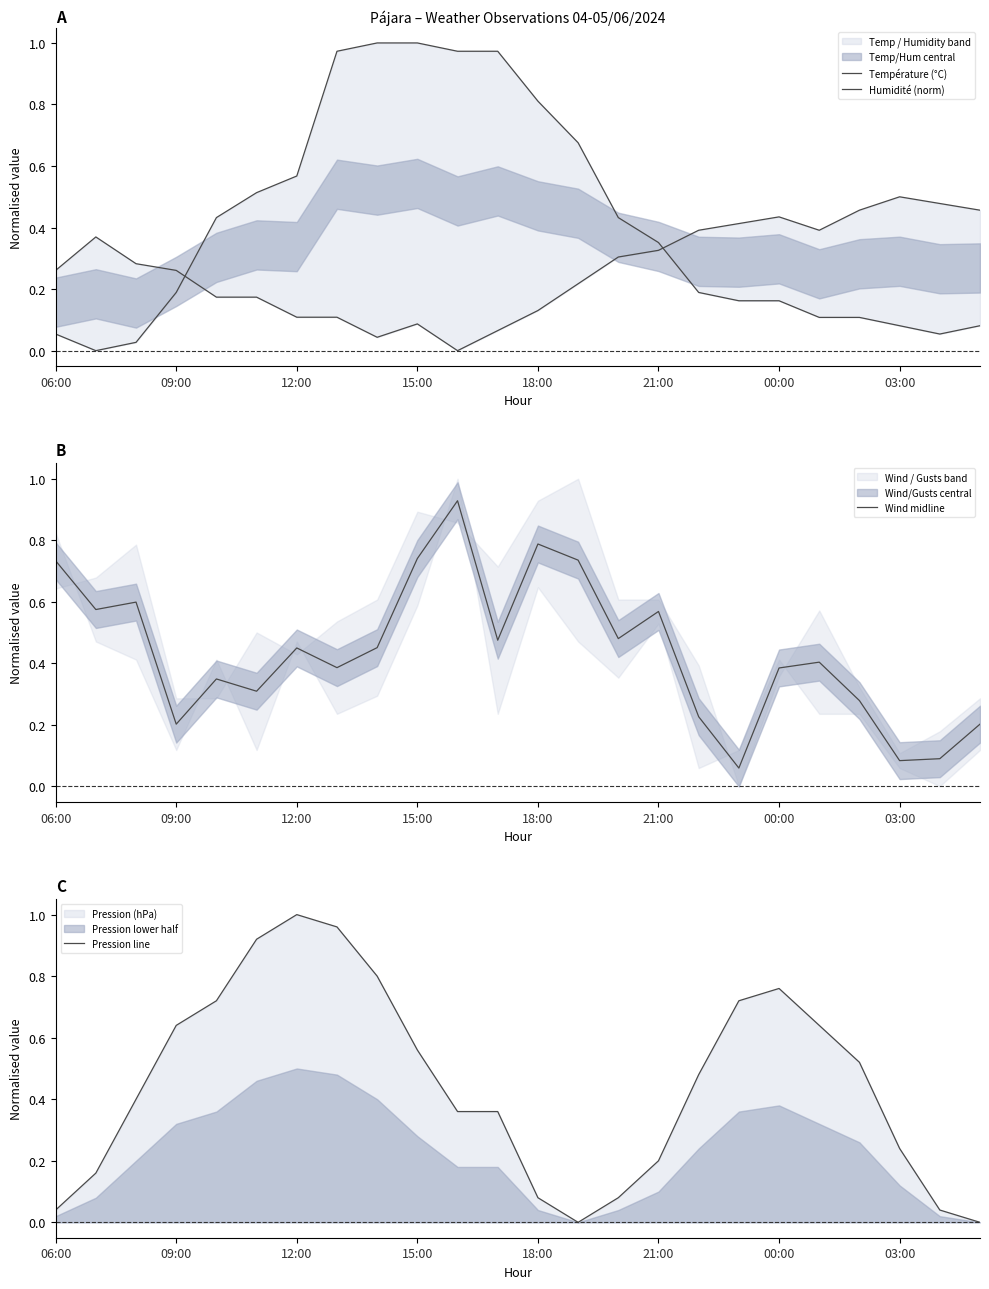

True or false: Wind midline has a value of 1.0 at 06:00.

False